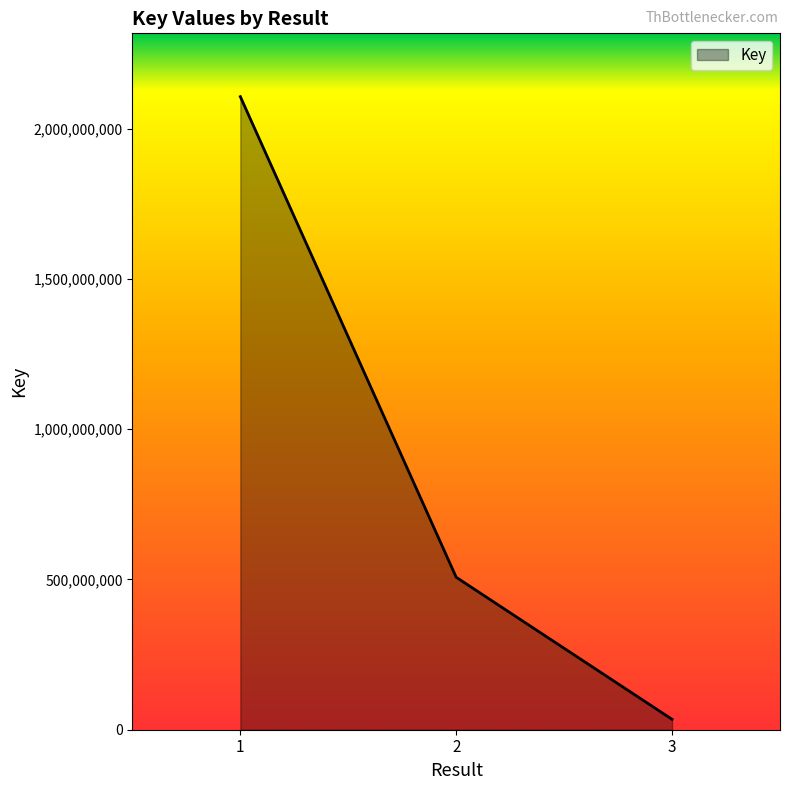

What is the approximate value at 1, to the nearest 50?

2106715250